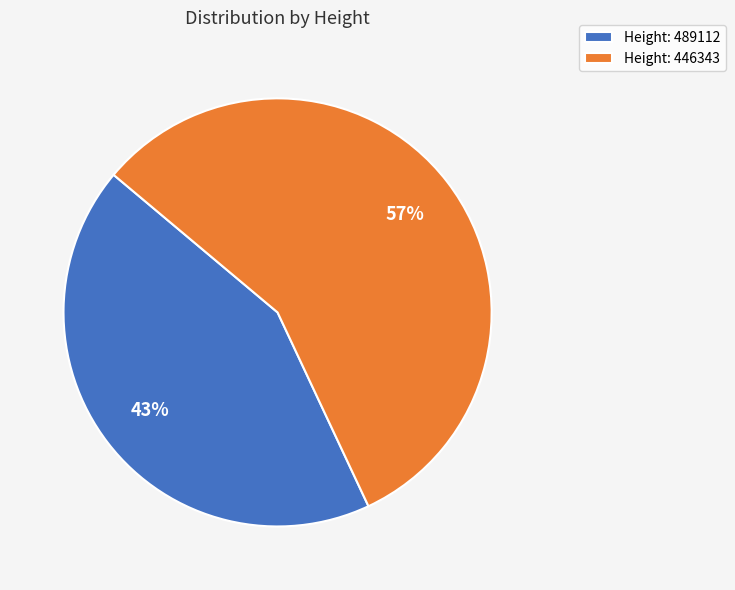

Is the sum of Height: 489112 and Height: 446343 greater than half?

Yes